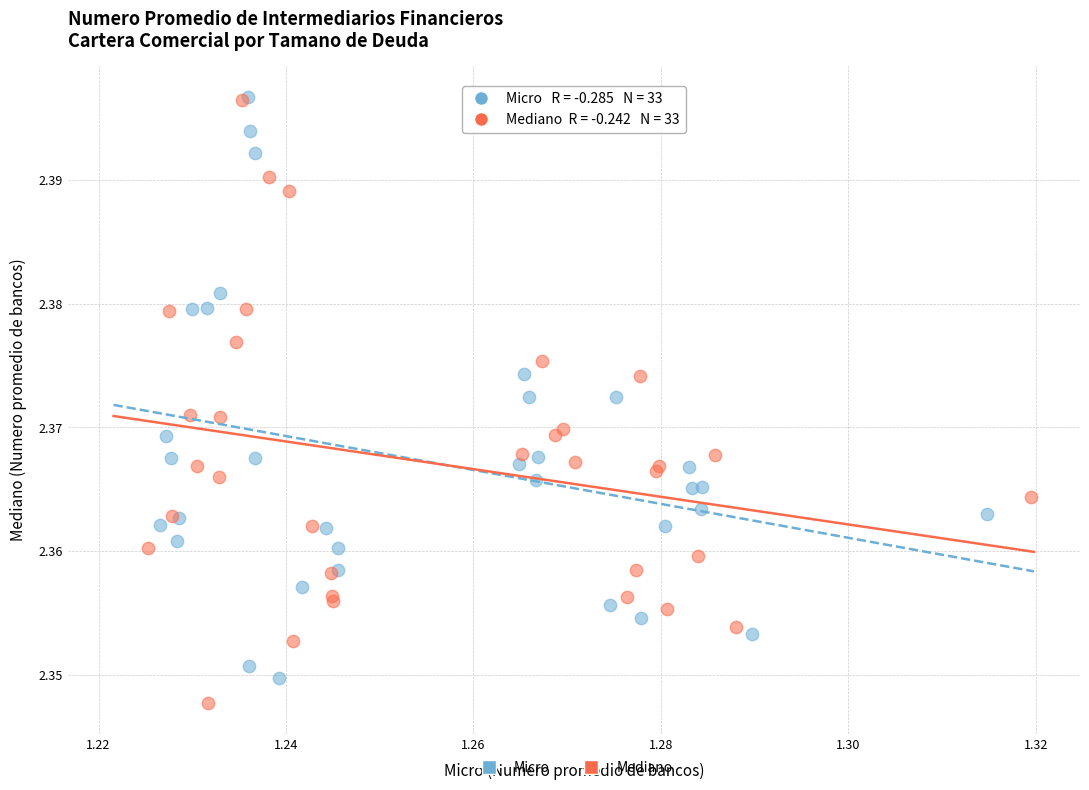

What are all the series names shown in the legend?

Micro, Mediano